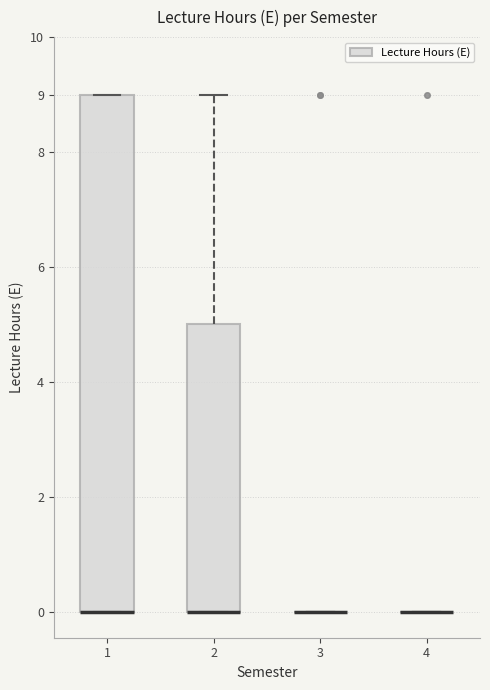

Comparing the boxes themselves (not the whiskers), which one is the tallest?

1